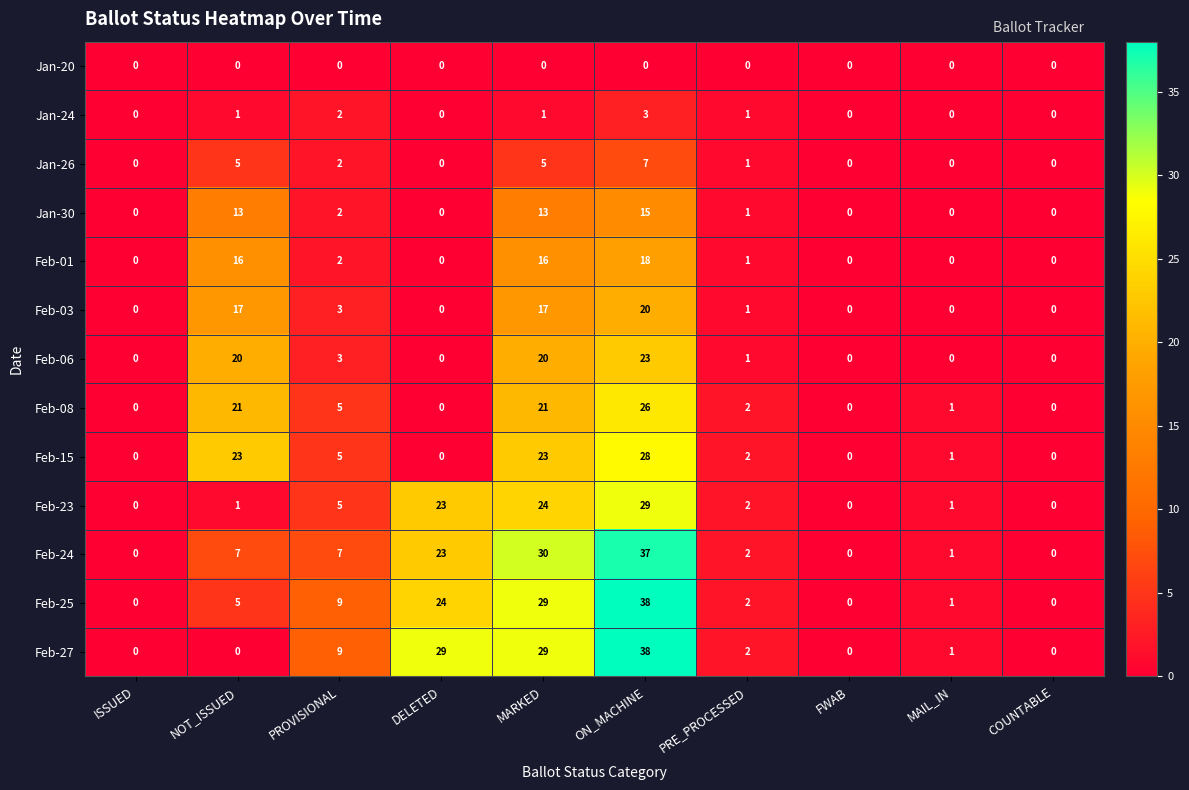

At how many categories does at least one series exceed 15?

4